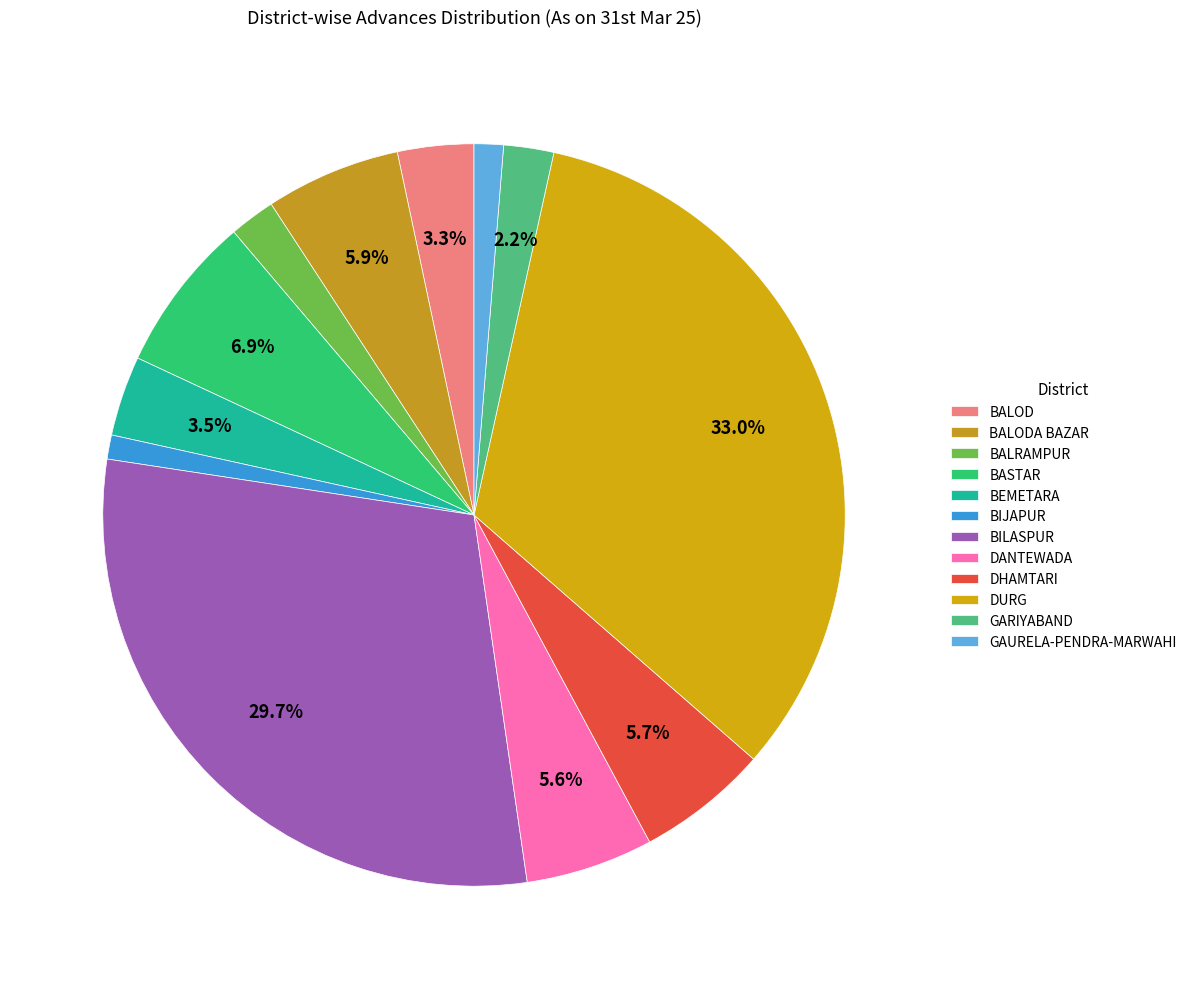

What percentage is NOT represented by DANTEWADA?

94.4%